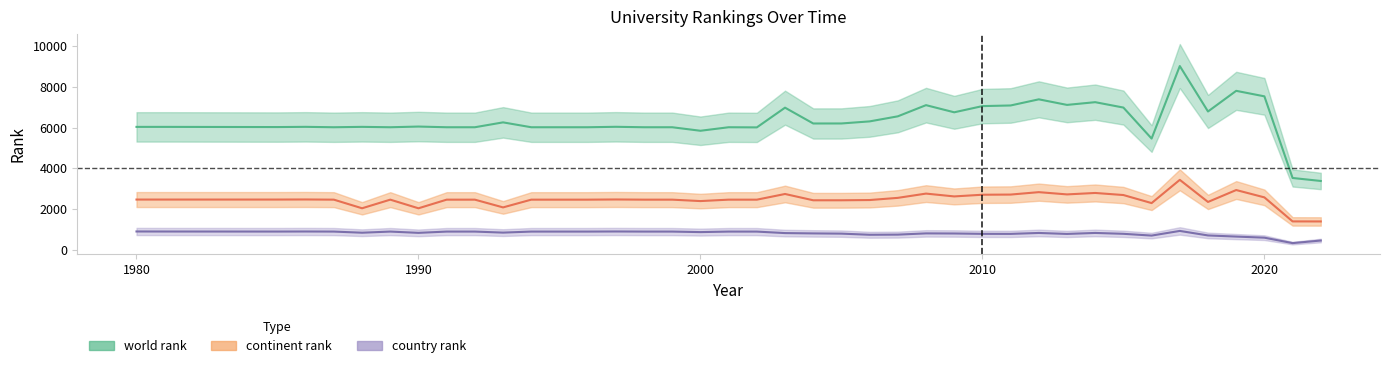

True or false: continent rank and world rank intersect in this chart.

False